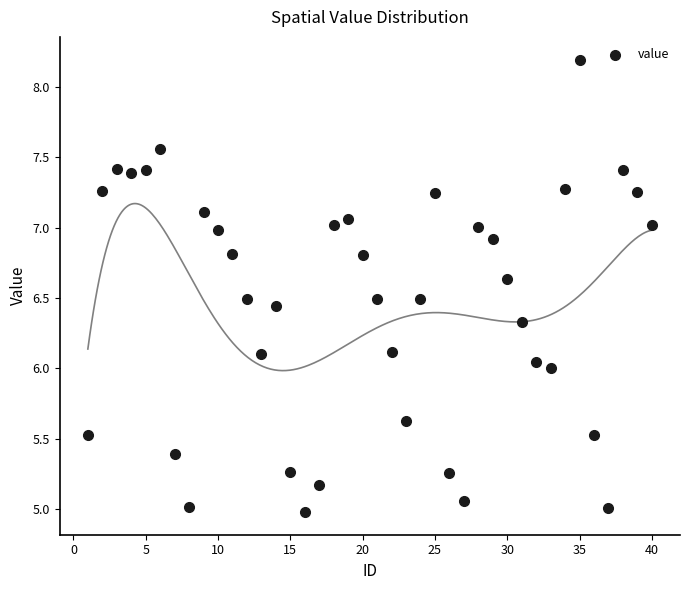

What is the range of Y values (max minus min)?

3.2